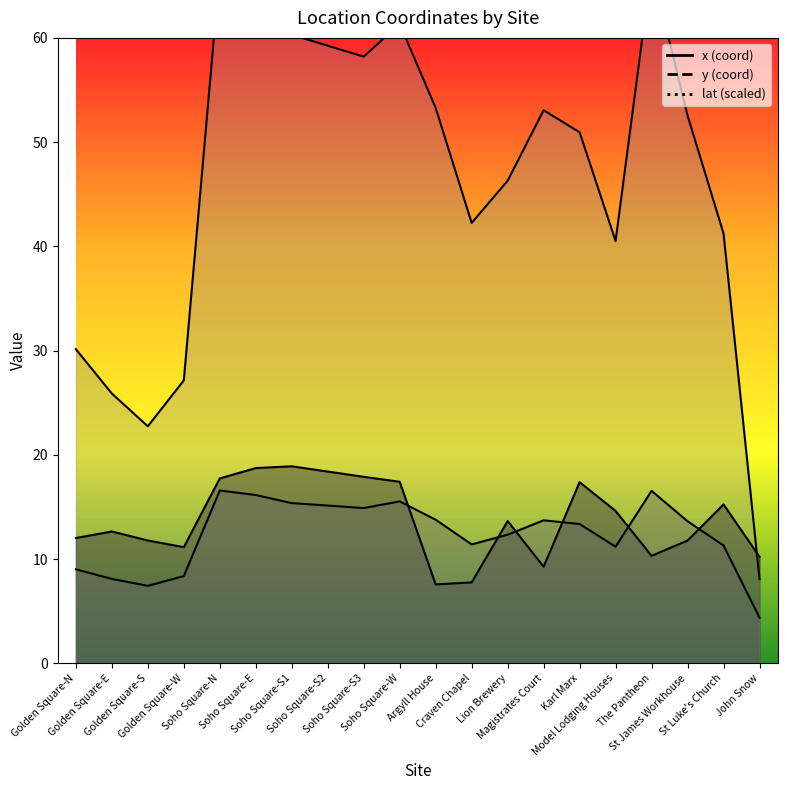

What is the label of the 5th point from the left?

Soho Square-N